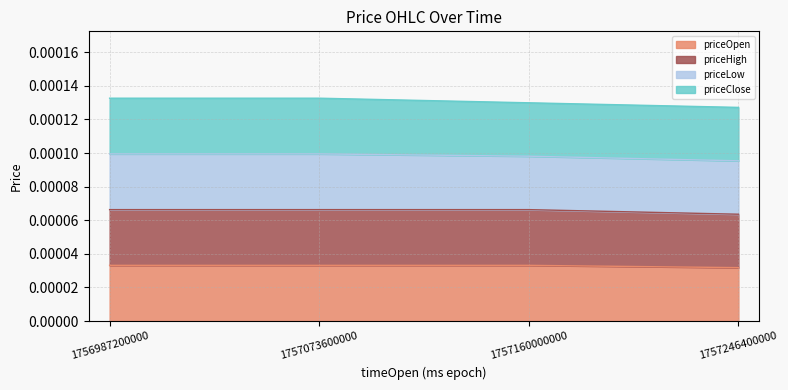

Which label corresponds to the largest value in the chart?

1756987200000